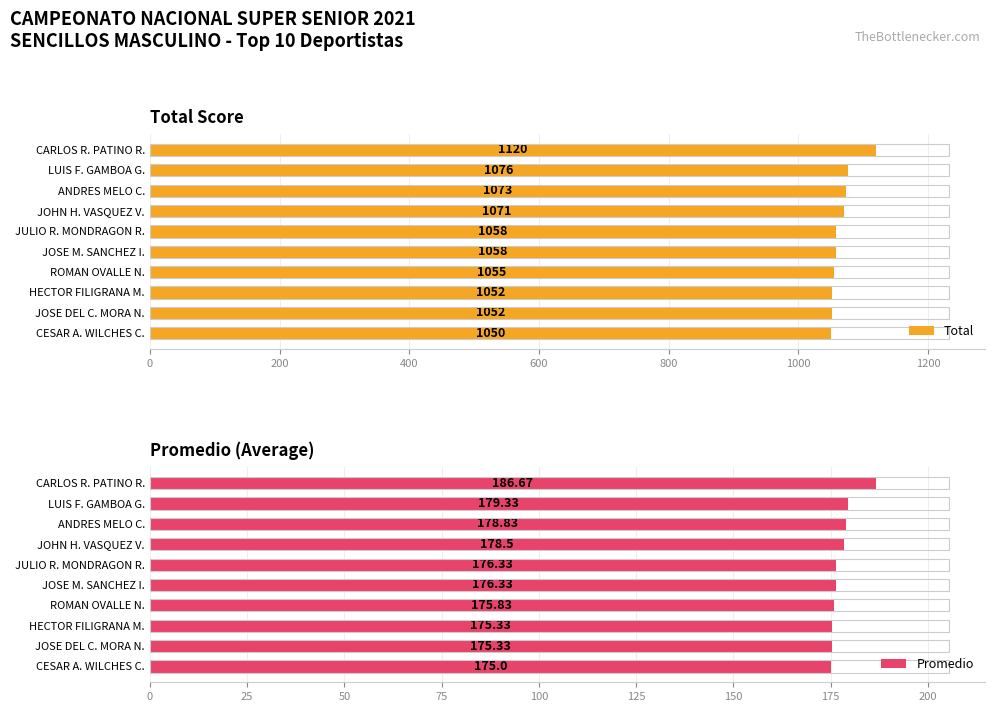

What is the greatest value displayed?

1120.0